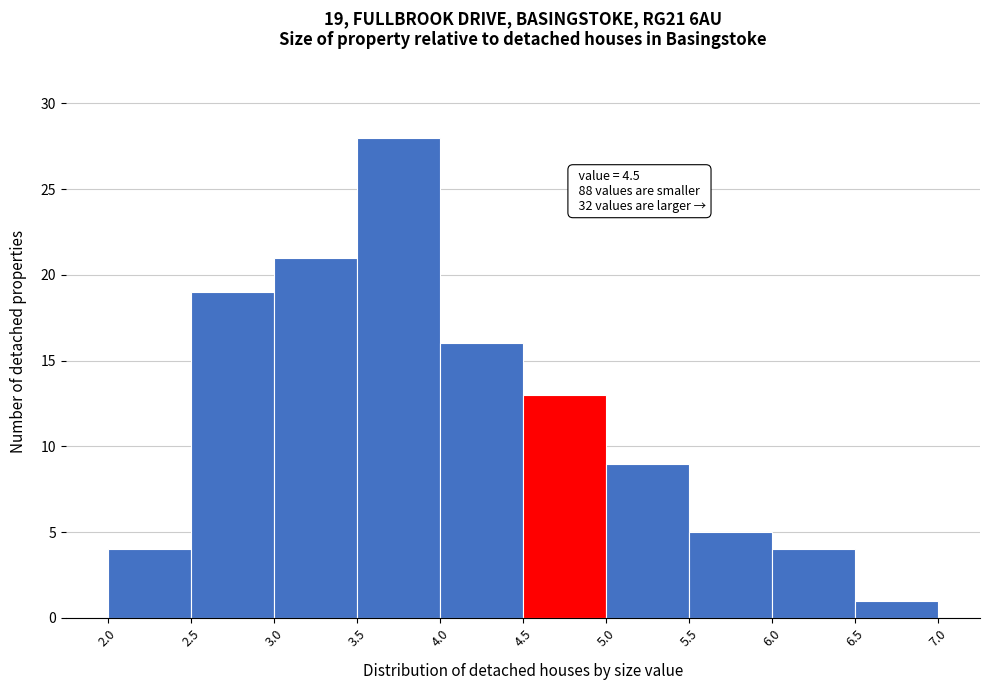

Over which range of the x-axis is the bar tallest?

3.5 to 4.0